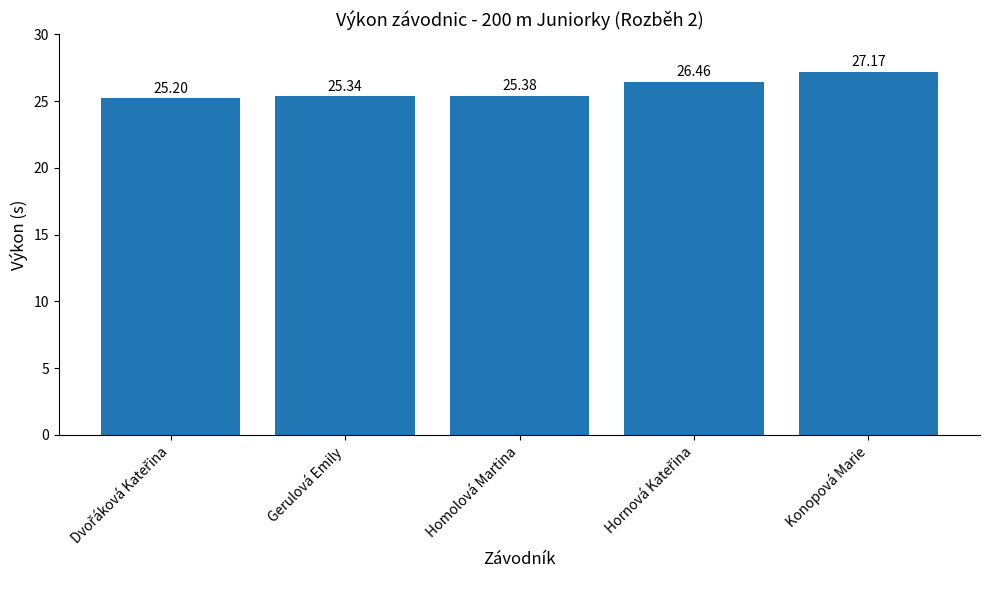

What is the label of the 3rd bar from the right?

Homolová Martina